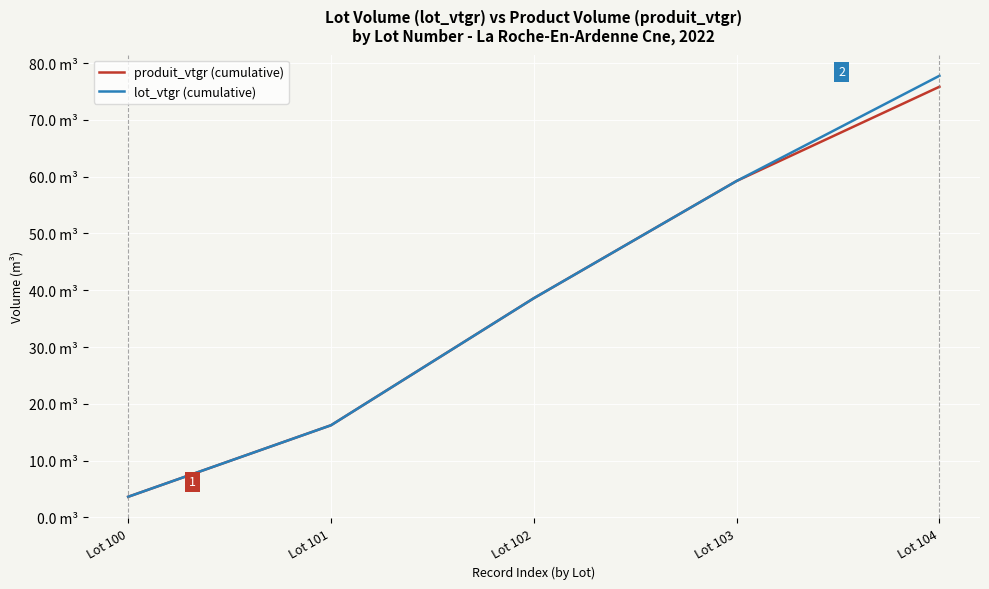

At how many categories does at least one series exceed 7?

4